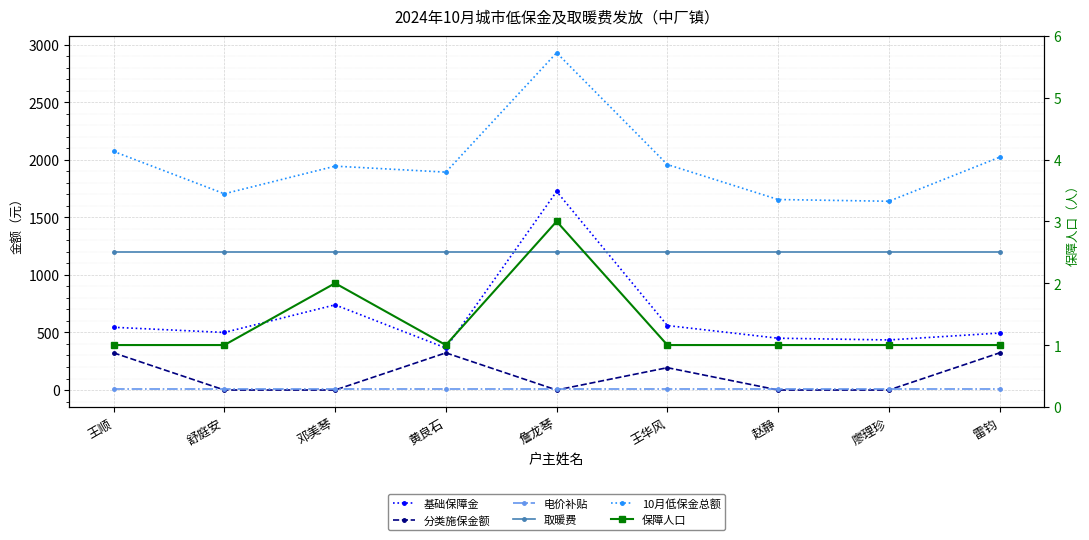

What is the spread (max minus min) of values at 廖理珍?

1640